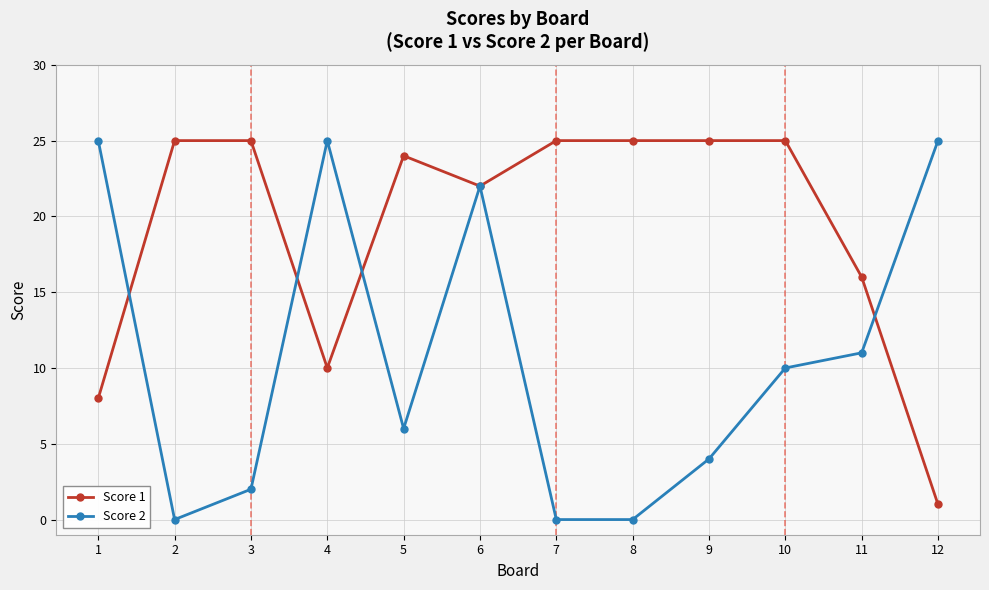

What is the sum of all Score 1 values?

231